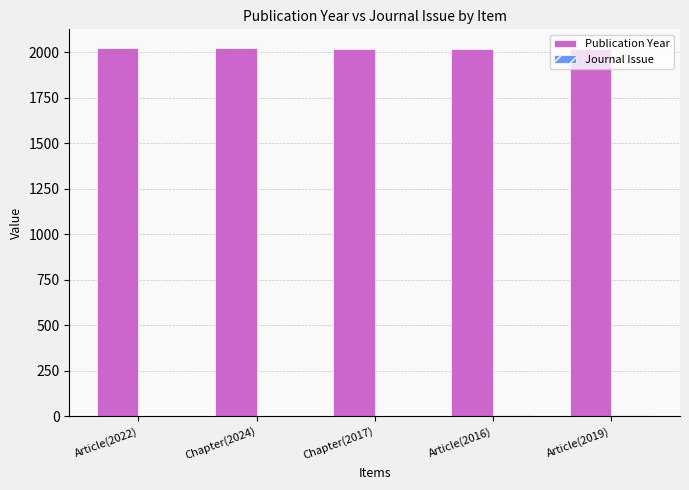

Are the bars horizontal?

No